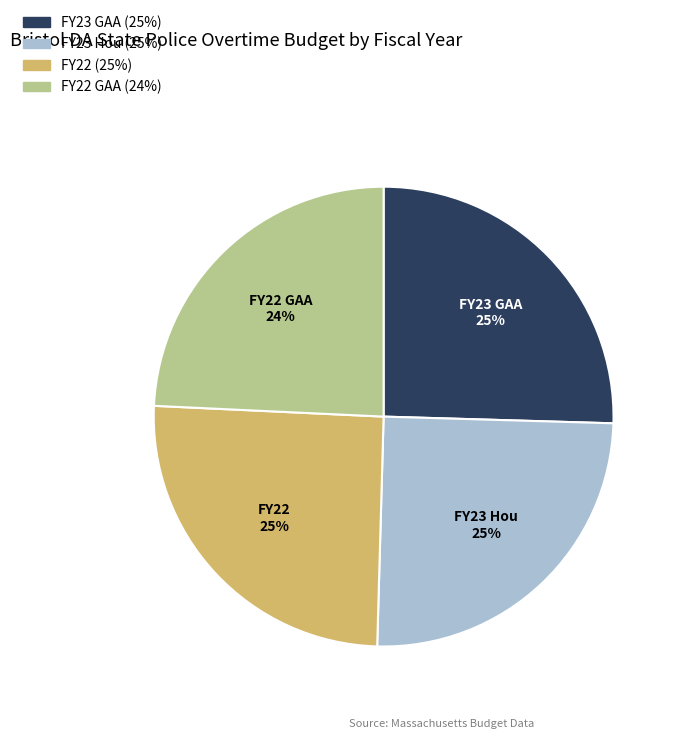

Count the number of slices in the pie.

4